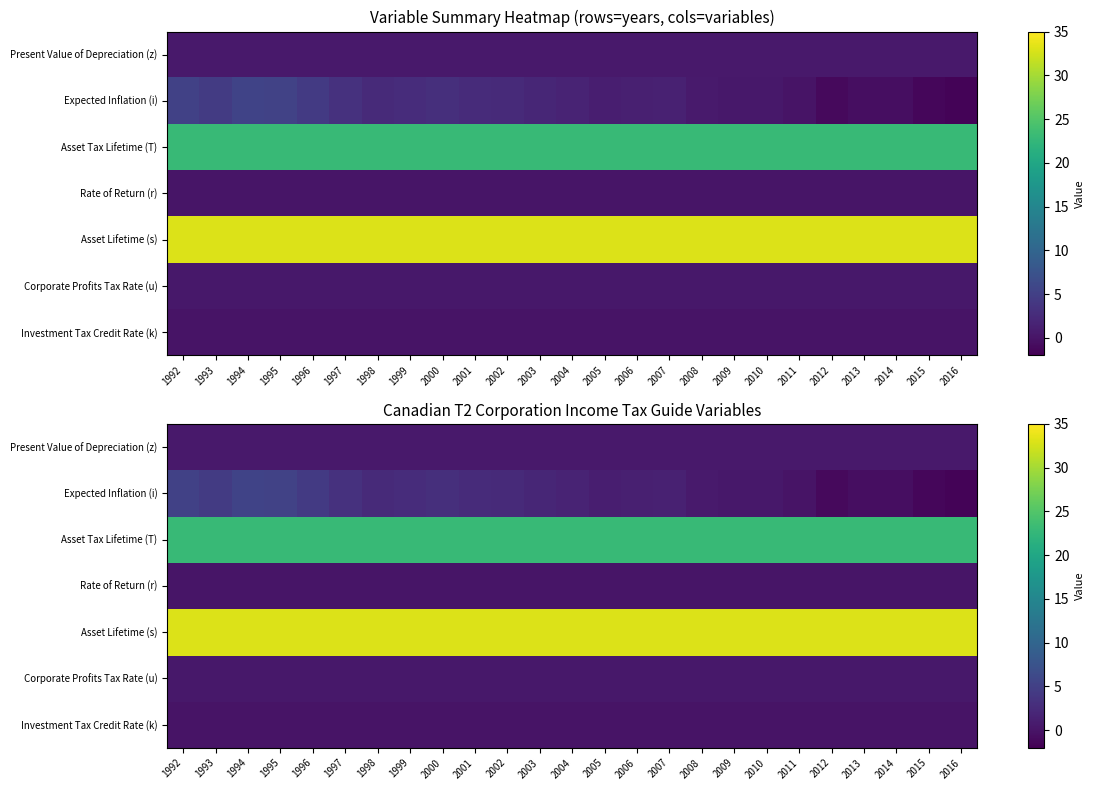

The Asset Tax Lifetime (T) series shows 39.4 at 2005. True or false?

False